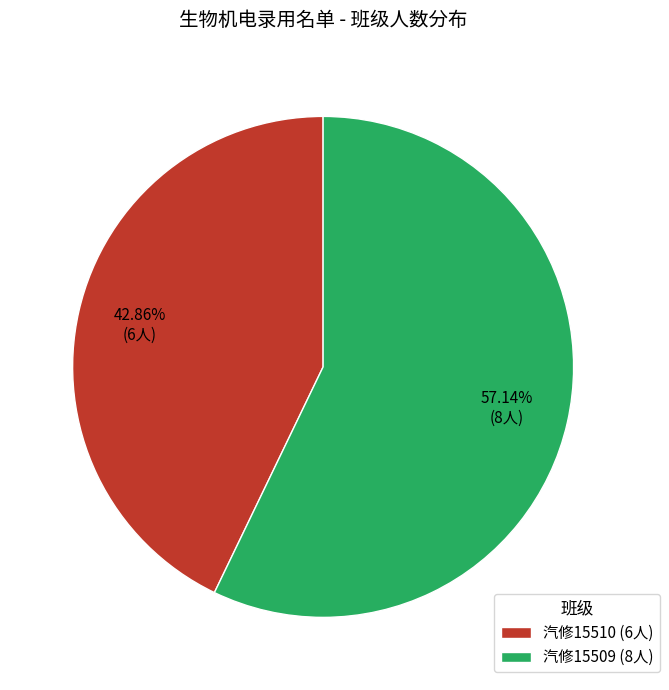

To the nearest percent, what portion does 汽修15510 represent?

43%